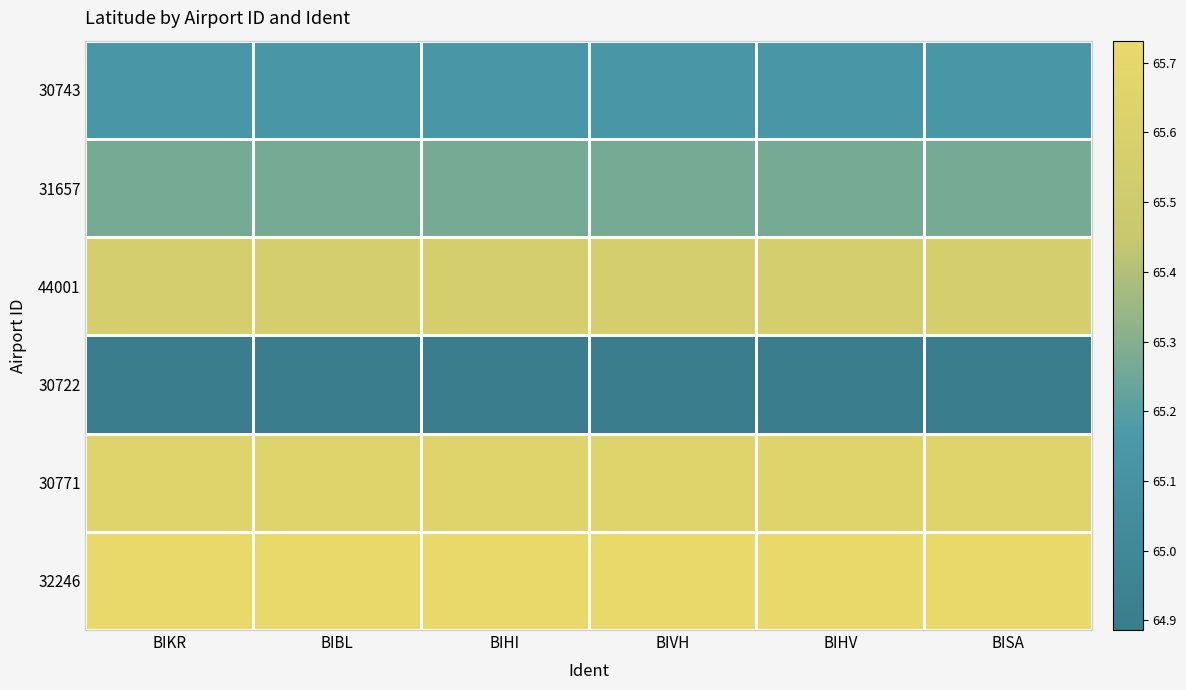

What is the total value across all series at BISA?

392.2